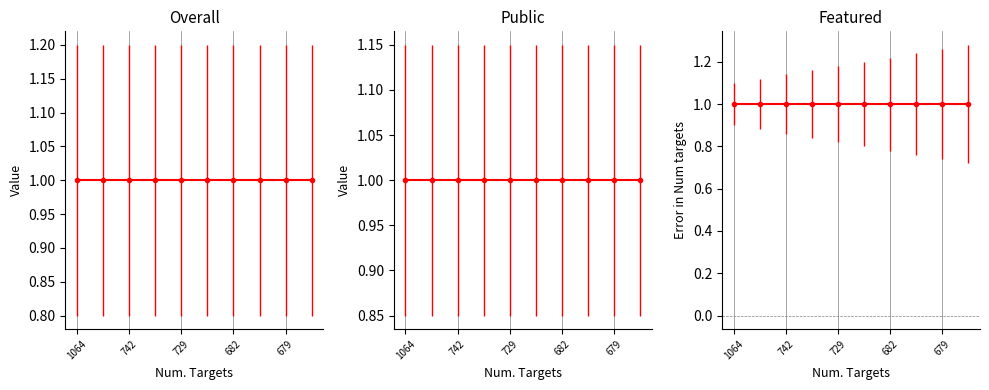

Does the chart display data point markers on the line(s)?

Yes